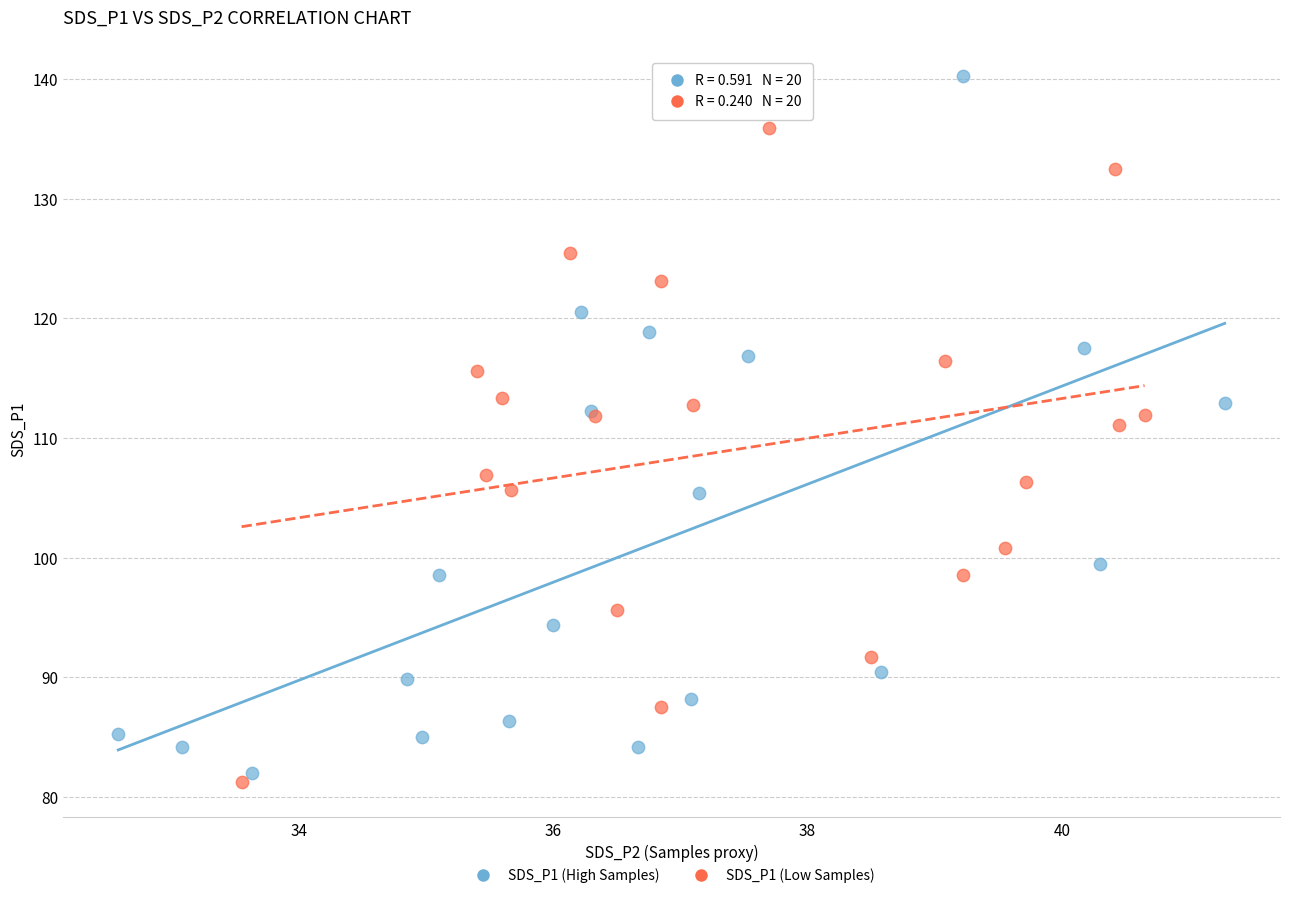

Which series contains the highest Y value?

SDS_P1 (High Samples)